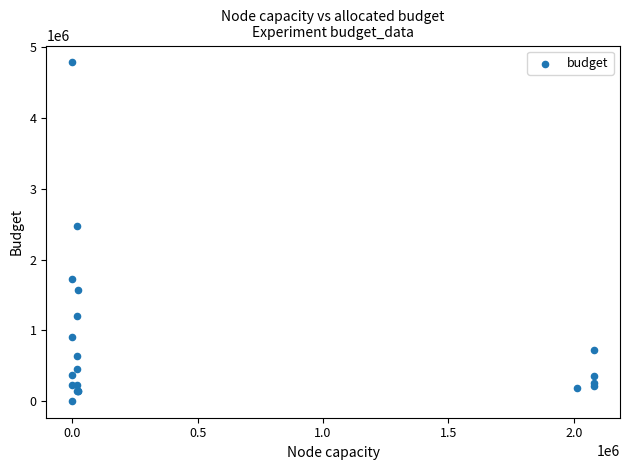

What Y value in the scatter plot is closest to 2393425?

2470134.0